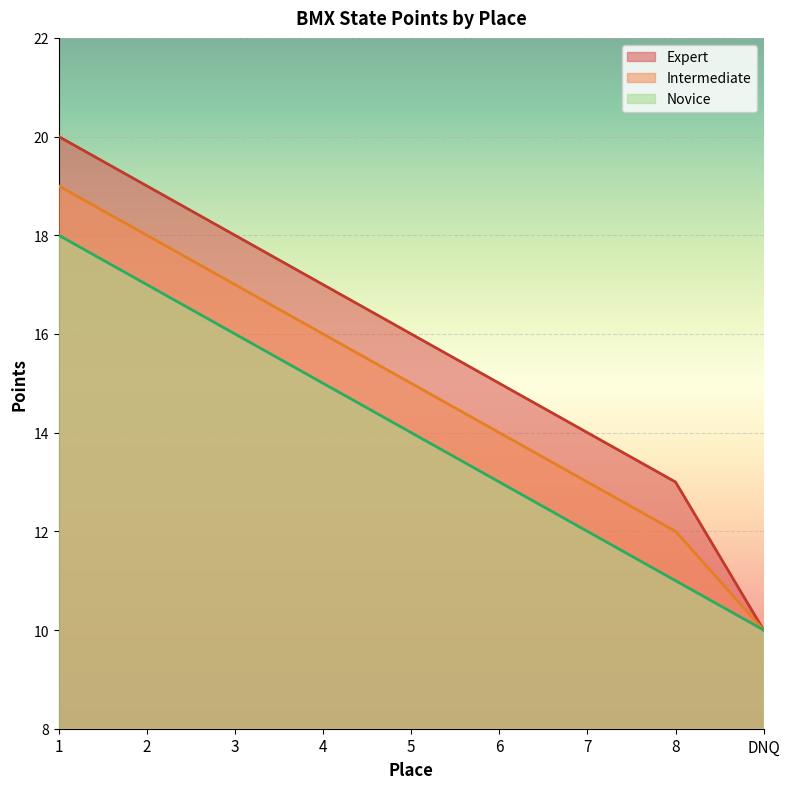

What are all the series names shown in the legend?

Expert, Intermediate, Novice